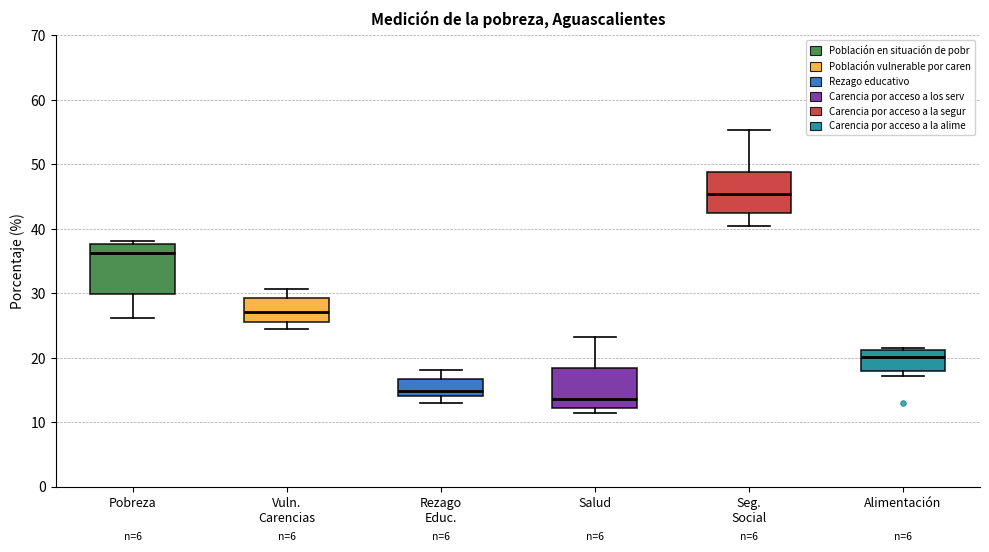

Reading left to right, transcribe this box plot: for each box, give where its median line is, the range the box spans, and where its two whiskers end, as read against the y-axis. The values are not printed on the chart, so give them approximately, as read against the axis.

Pobreza: median 36, box 30 to 38, whiskers 26 to 38 (just above the box's upper edge)
Vuln. Carencias: median 27, box 26 to 29, whiskers 24 to 31
Rezago Educ.: median 15, box 14 to 17, whiskers 13 to 18
Salud: median 14, box 12 to 18, whiskers 11 to 23
Seg. Social: median 45, box 43 to 49, whiskers 40 to 55
Alimentación: median 20, box 18 to 21, whiskers 17 to 22